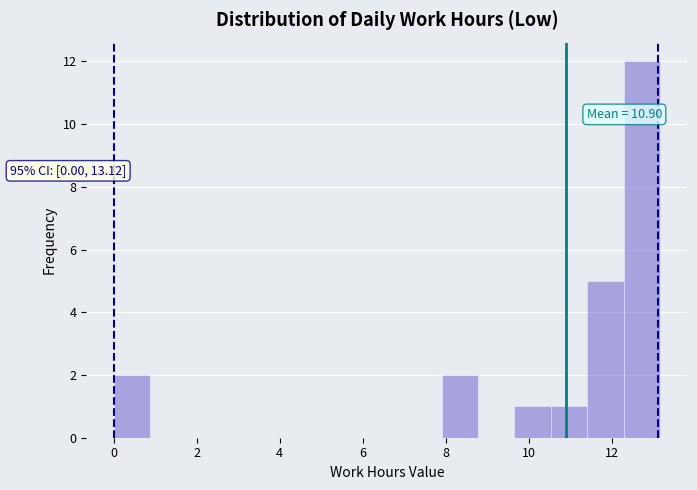

Over which range of the x-axis is the bar tallest?

12.2 to 13.2